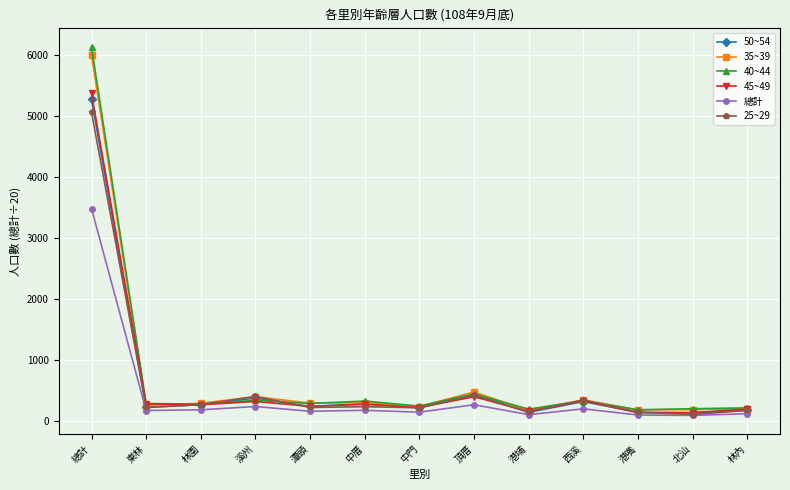

At which label is 50~54 closest to 2704?

頂厝